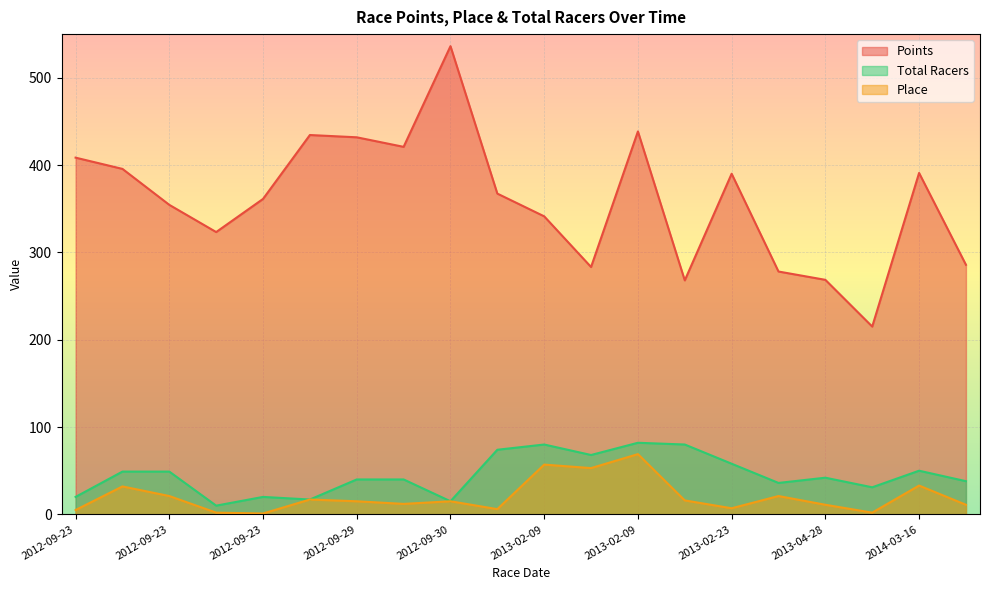

At which label is Total Racers closest to 46?

2012-09-23